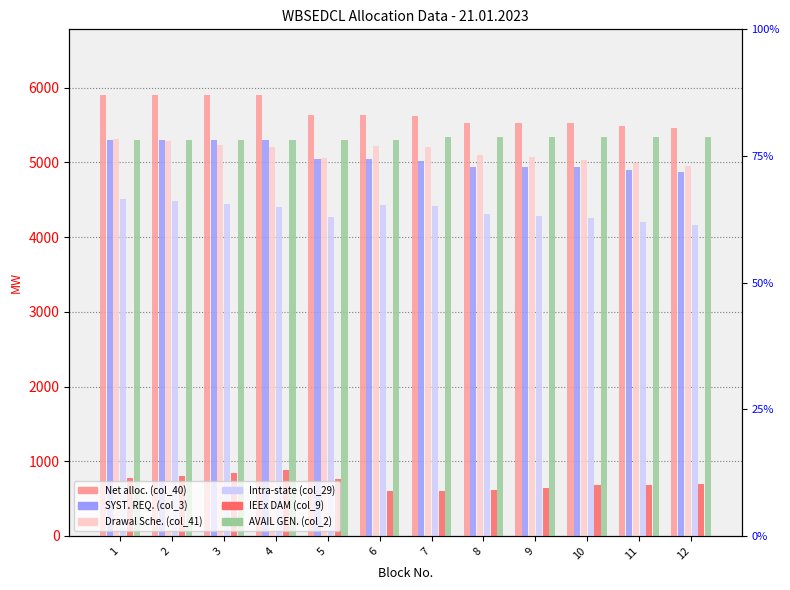

Does the chart contain any negative values?

No